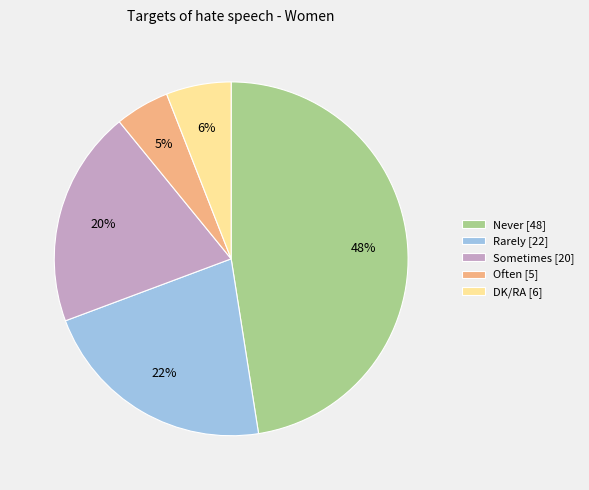

To the nearest percent, what is the difference between the Never [48] and DK/RA [6] slice percentages?

42%